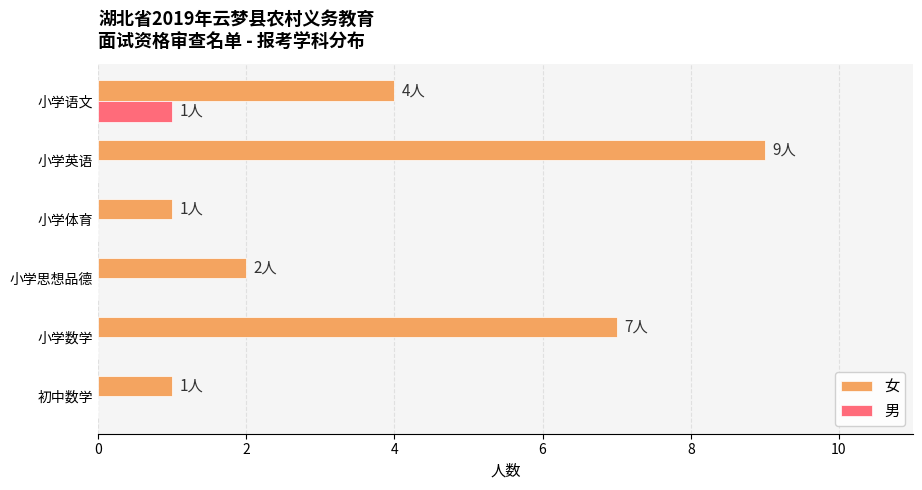

At which label does 男 reach its peak?

小学语文